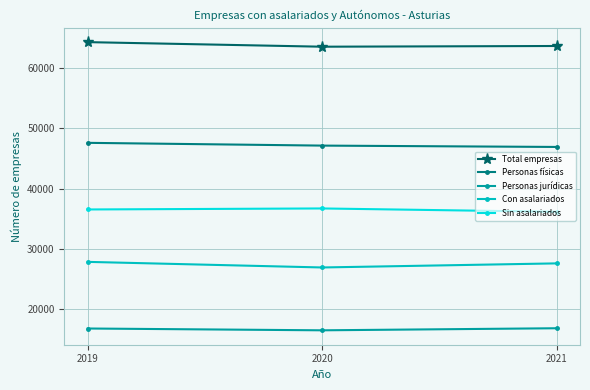

The value of Total empresas at 2020 is 63566. True or false?

True